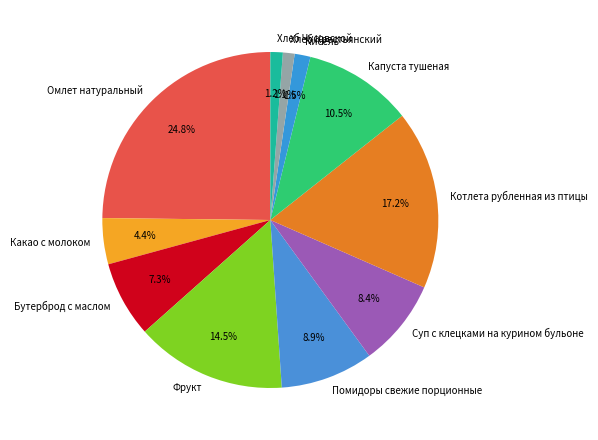

Does any single category account for the majority?

No